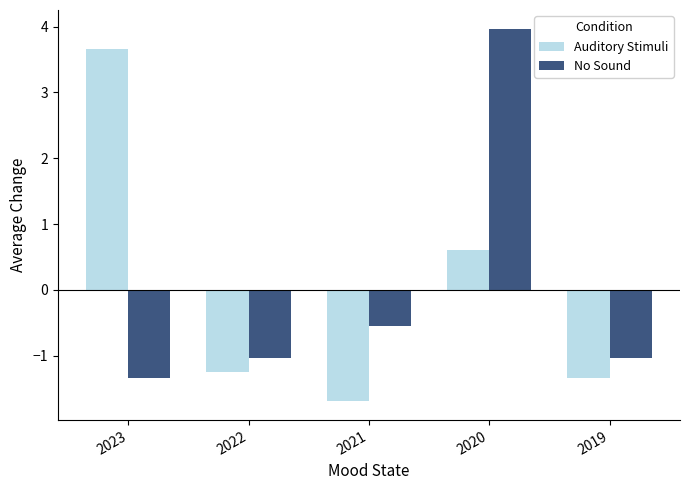

What are all the series names shown in the legend?

Auditory Stimuli, No Sound